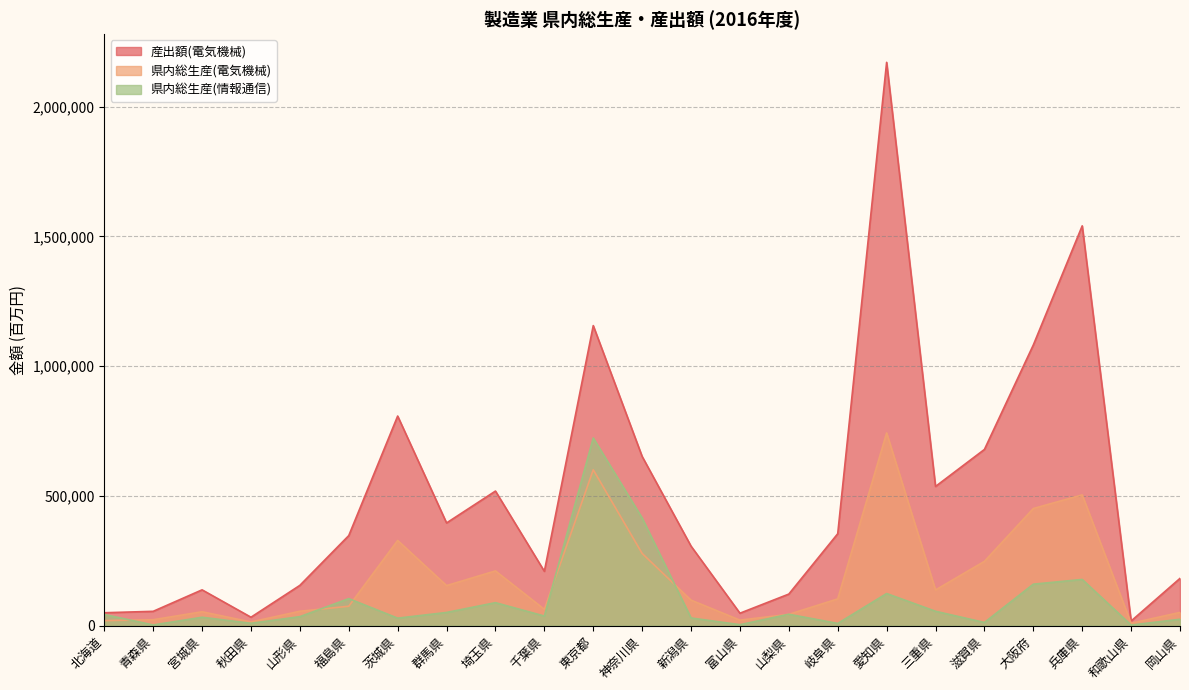

Reading left to right, transcribe all the data shown in this chart.

産出額(電気機械): 50028	55497	138261	32776	155500	347287	807775	395966	518777	209643	1156170	652091	306616	48228	121964	354475	2170394	536616	679117	1081533	1540503	18168	182462
県内総生産(電気機械): 19705	23098	53825	14605	55791	75063	328514	154673	211164	63252	600675	278419	98564	21609	43885	103396	742758	137762	247991	451519	504058	9556	51330
県内総生産(情報通信): 43349	2998	32662	9393	35033	104447	29236	51131	88865	37364	723342	414947	29869	4058	44255	8837	124068	55681	12607	160088	178303	2673	24931